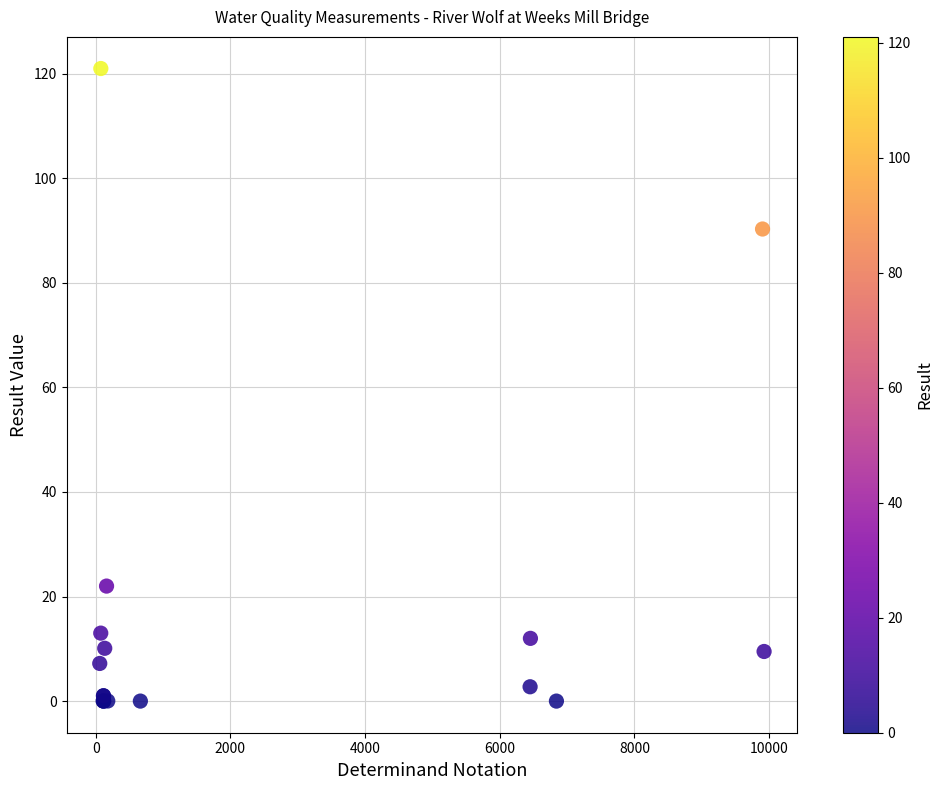

What Y value in the scatter plot is closest to 60?

90.3